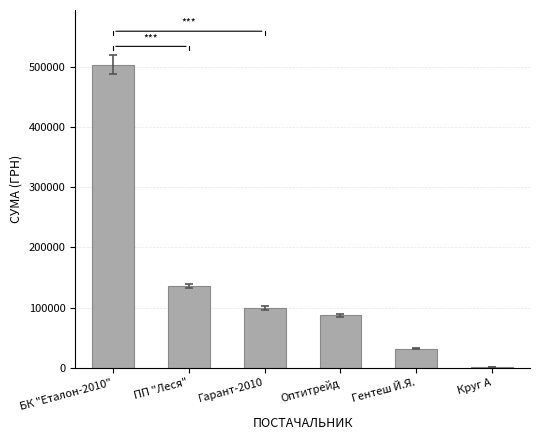

Which label corresponds to the largest value in the chart?

БК "Еталон-2010"